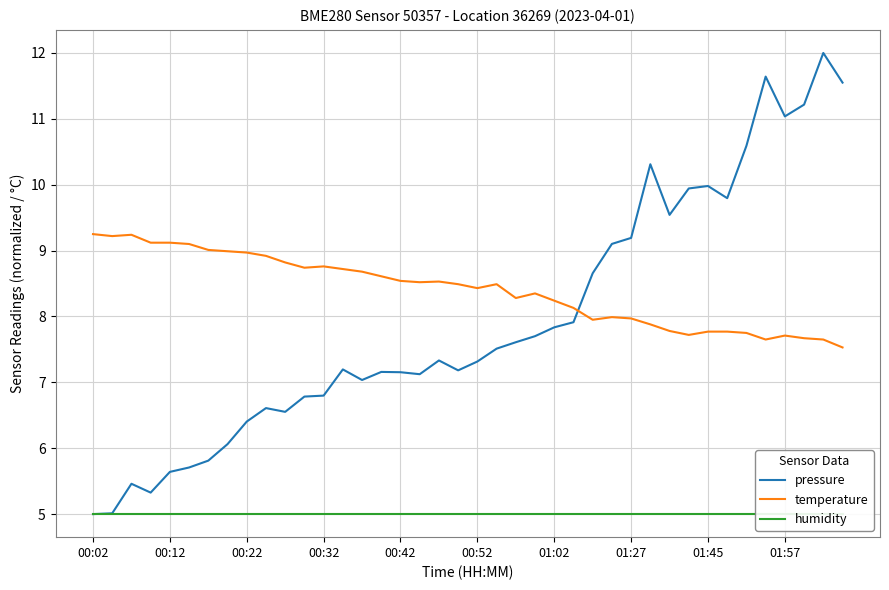

Where do pressure and temperature first cross each other?

25 and 26